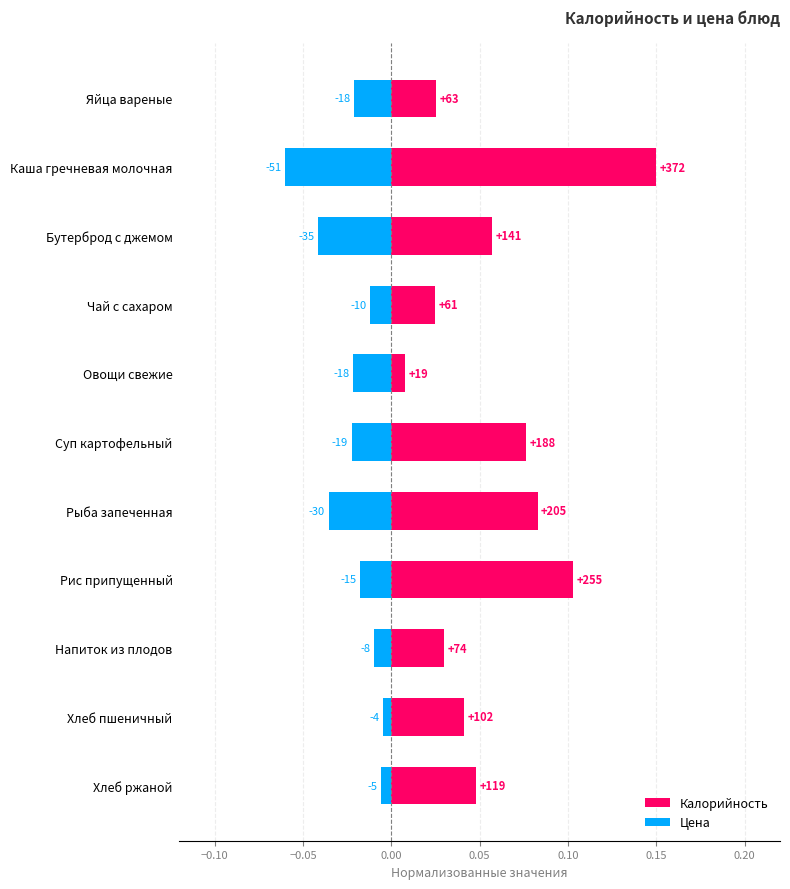

What is the approximate value of Калорийность at Бутерброд с джемом?

0.1